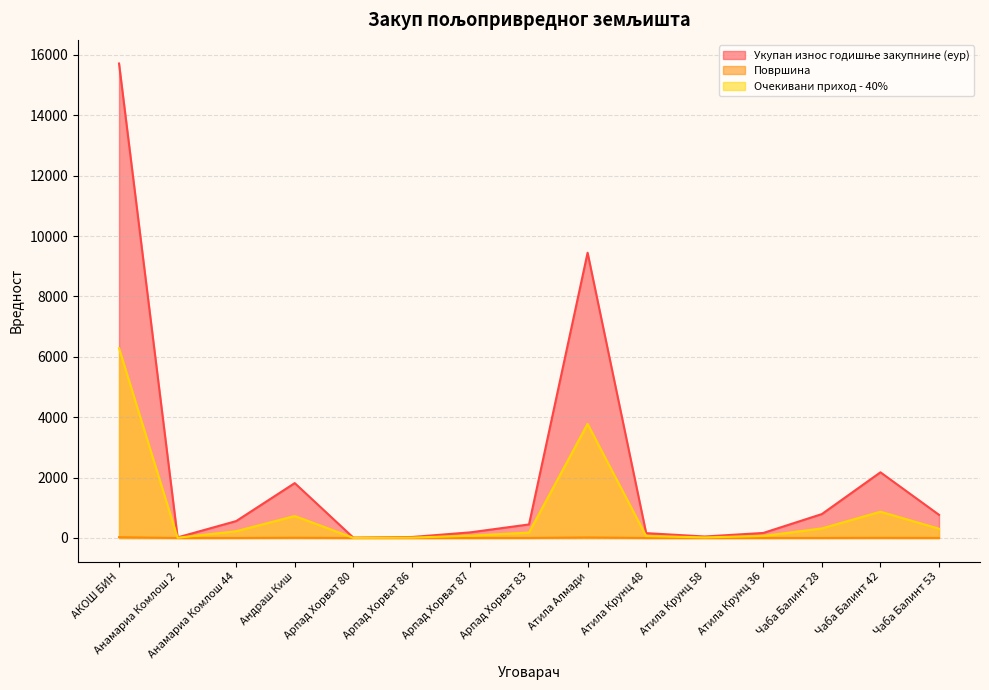

Rank the series at Атила Крунц 58 from lowest to highest value.

Површина, Очекивани приход - 40%, Укупан износ годишње закупнине (еур)